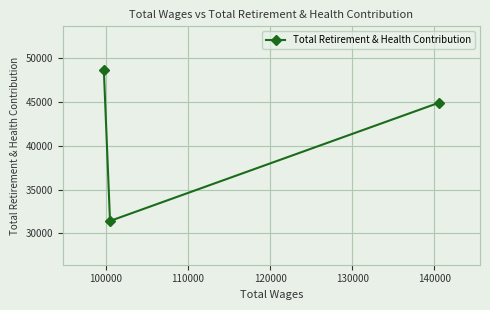

What is the smallest value displayed?

31425